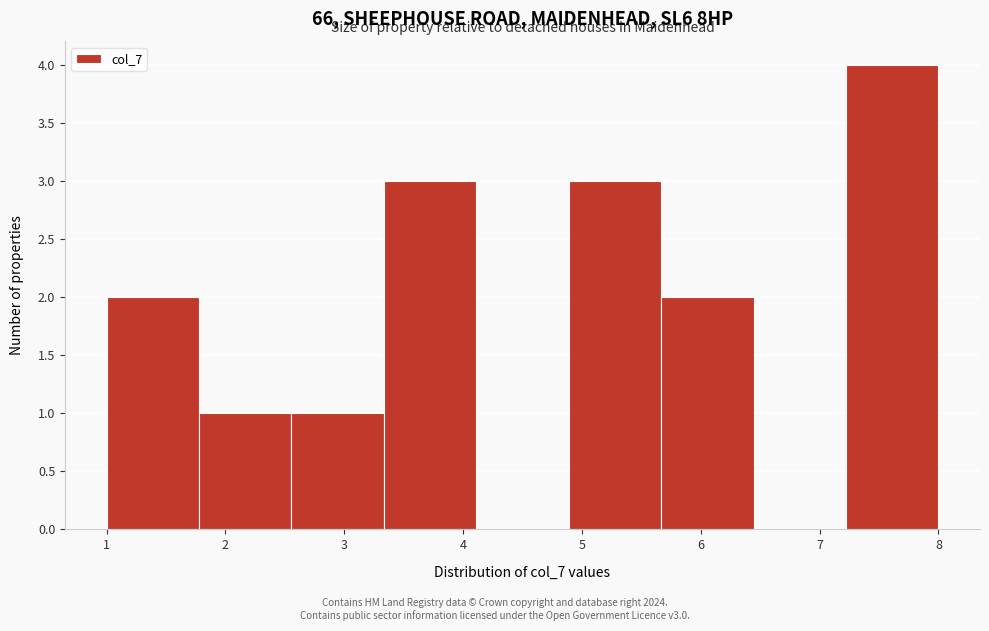

Reading left to right, list every bar in this chart as the range it spans on the x-axis followed by its height. Neither the bar edges nor the heights are printed on the chart, so give them approximately, as read against the axes.

1.0 to 1.8: 2
1.8 to 2.6: 1
2.6 to 3.3: 1
3.3 to 4.1: 3
4.1 to 4.9: 0
4.9 to 5.7: 3
5.7 to 6.4: 2
6.4 to 7.2: 0
7.2 to 8.0: 4